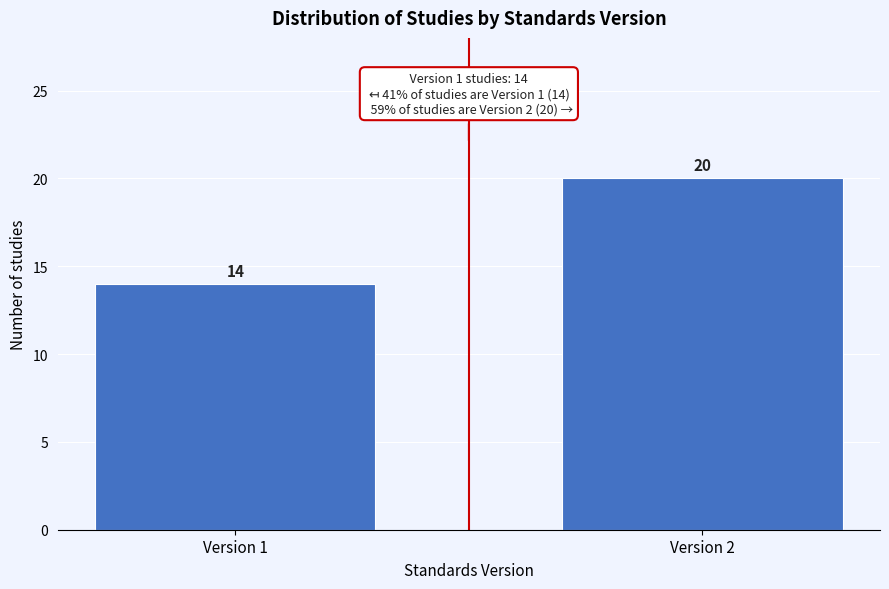

Reading left to right, transcribe all the data shown in this chart.

14	20